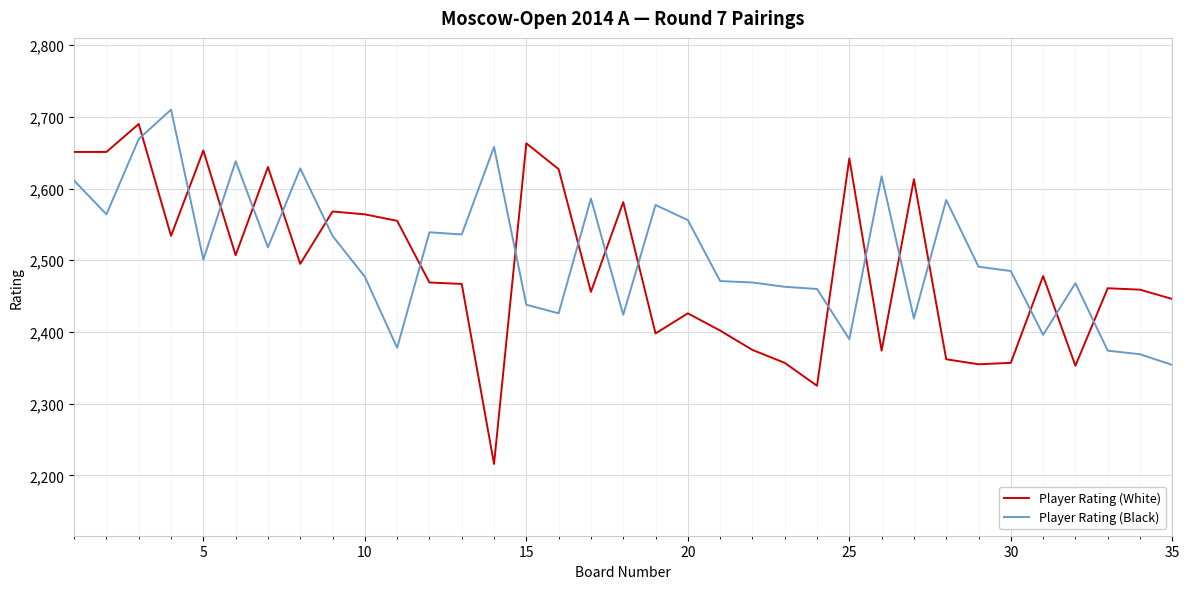

What is the difference between the maximum and minimum values in the Player Rating (Black) series?

356